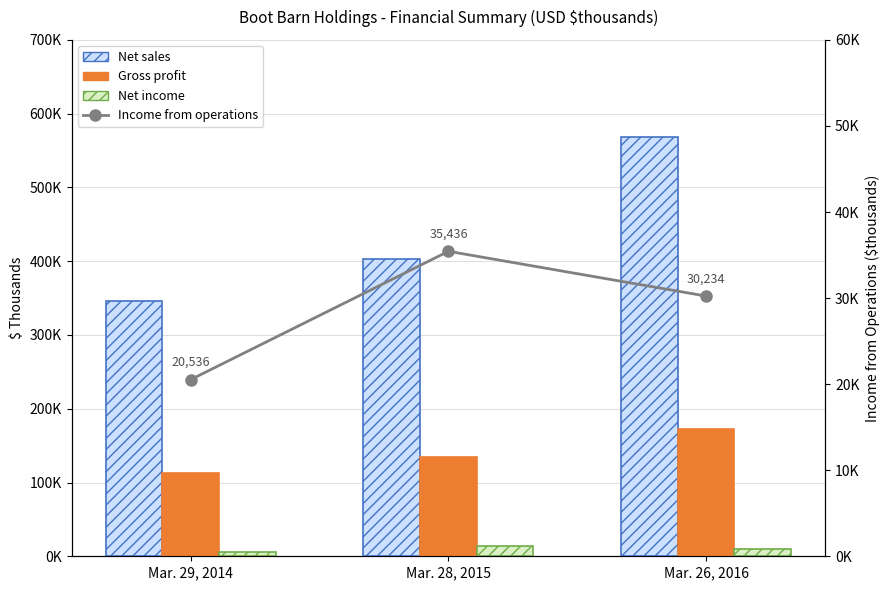

Is the value of Income from operations at Mar. 29, 2014 greater than the value of Net sales at Mar. 28, 2015?

No